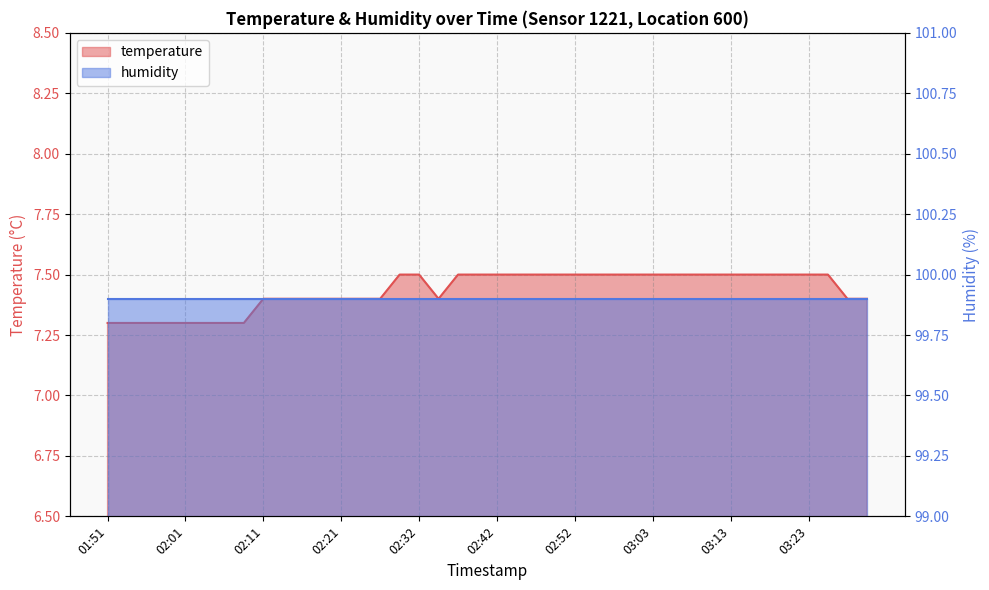

List the labels in order of value, smallest first.

01:51, 01:53, 01:56, 01:58, 02:01, 02:03, 02:06, 02:08, 02:11, 02:13, 02:16, 02:18, 02:21, 02:24, 02:27, 02:35, 03:28, 03:31, 02:30, 02:32, 02:37, 02:40, 02:42, 02:45, 02:47, 02:50, 02:52, 02:55, 02:58, 03:00, 03:03, 03:06, 03:08, 03:11, 03:13, 03:16, 03:18, 03:21, 03:23, 03:26